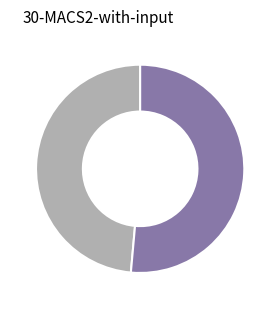

Is there any slice that represents more than half of the pie?

Yes